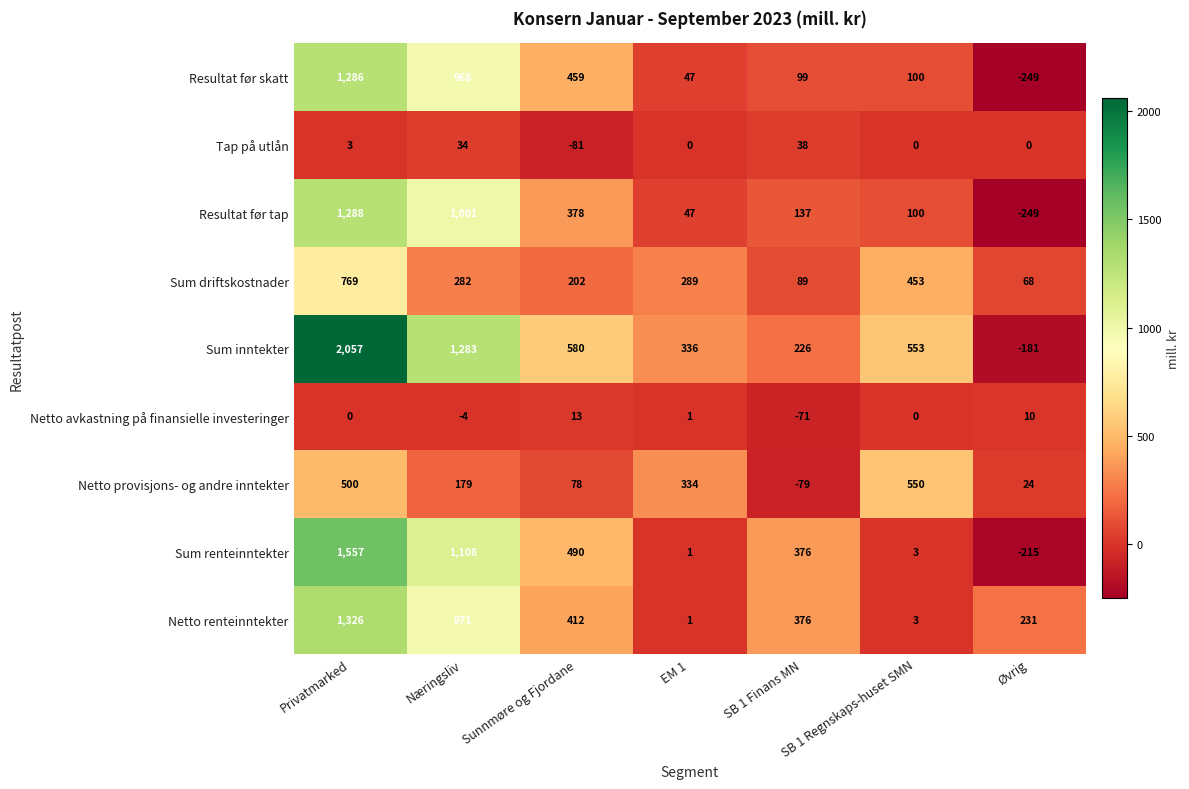

At how many categories does at least one series exceed 538?

4